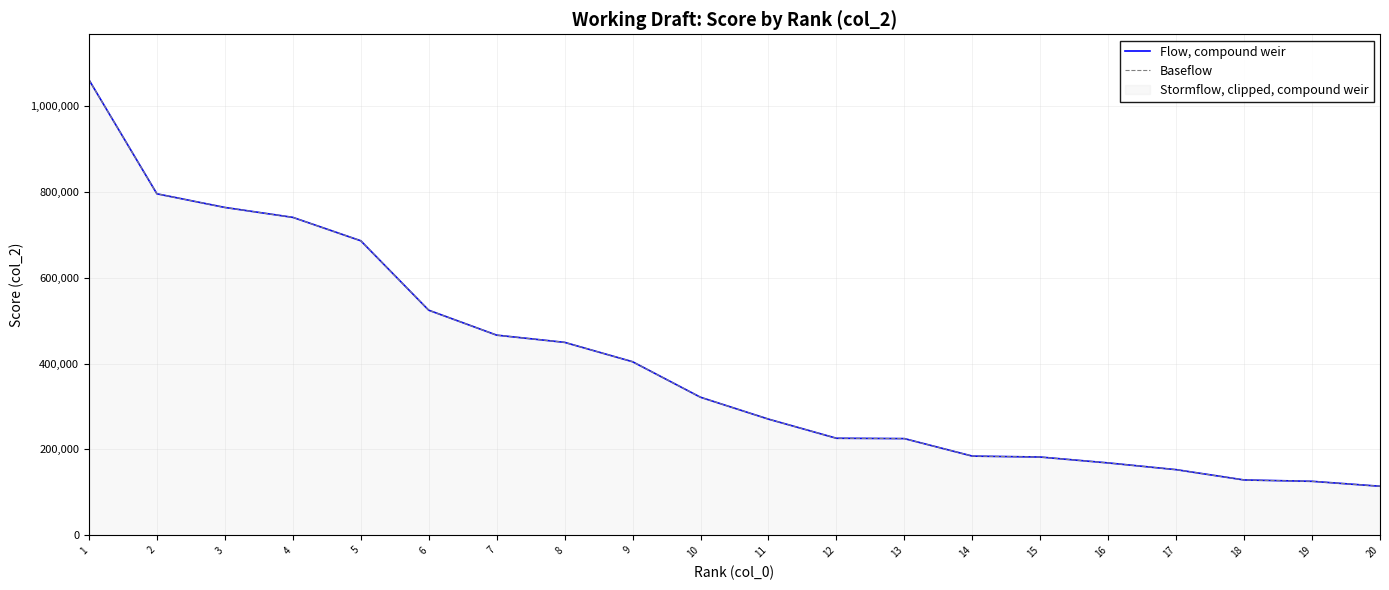

Rank the series by their maximum value, from lowest to highest.

Flow, compound weir, Baseflow